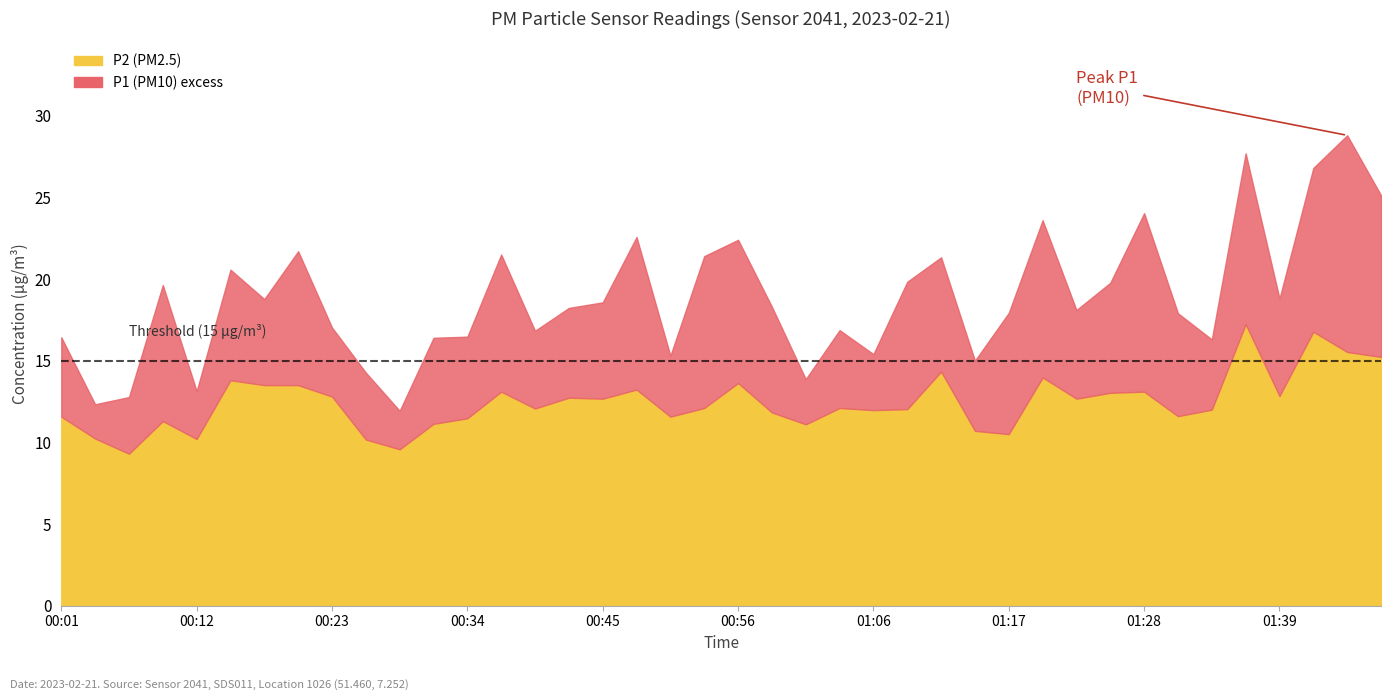

Which series has the widest spread of values?

P1